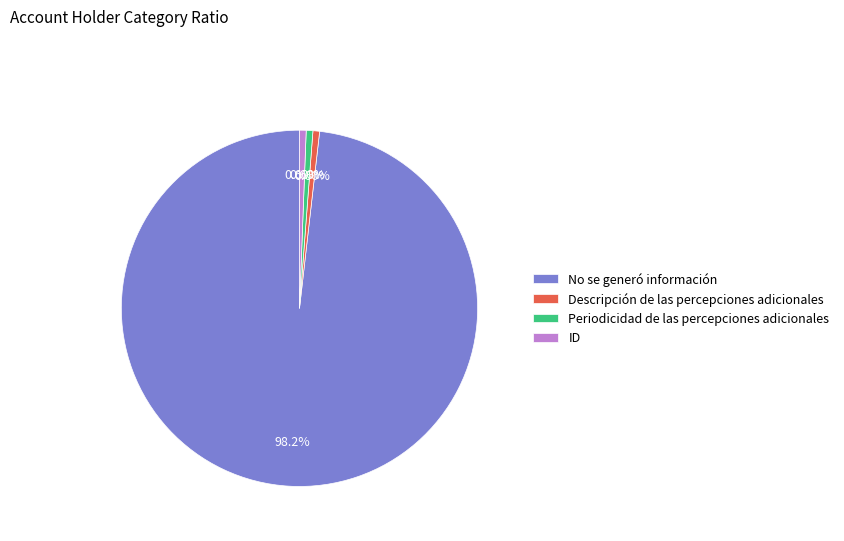

Is there a majority slice in this chart?

Yes